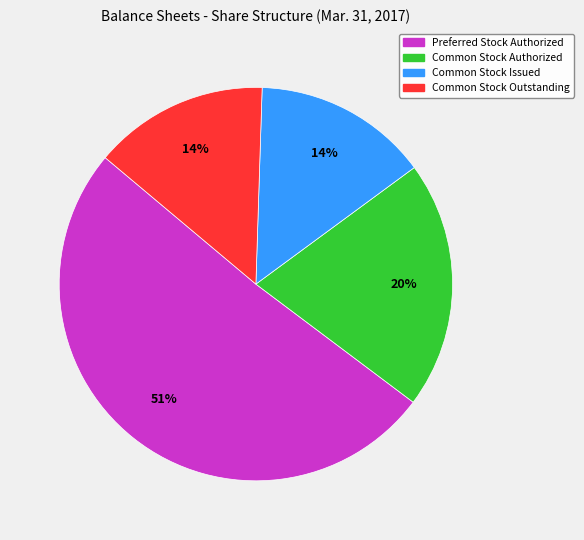

Approximately how many times larger is the value at Preferred Stock Authorized compared to Common Stock Authorized?

2.5